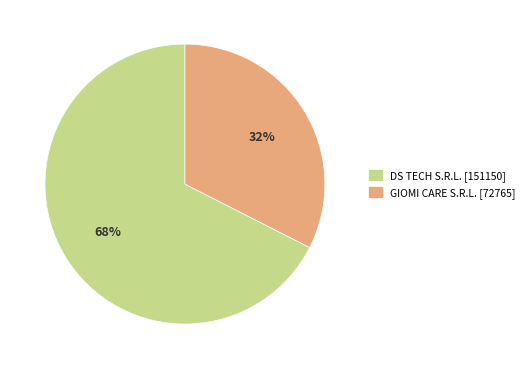

Which category has the biggest portion of the pie?

DS TECH S.R.L.